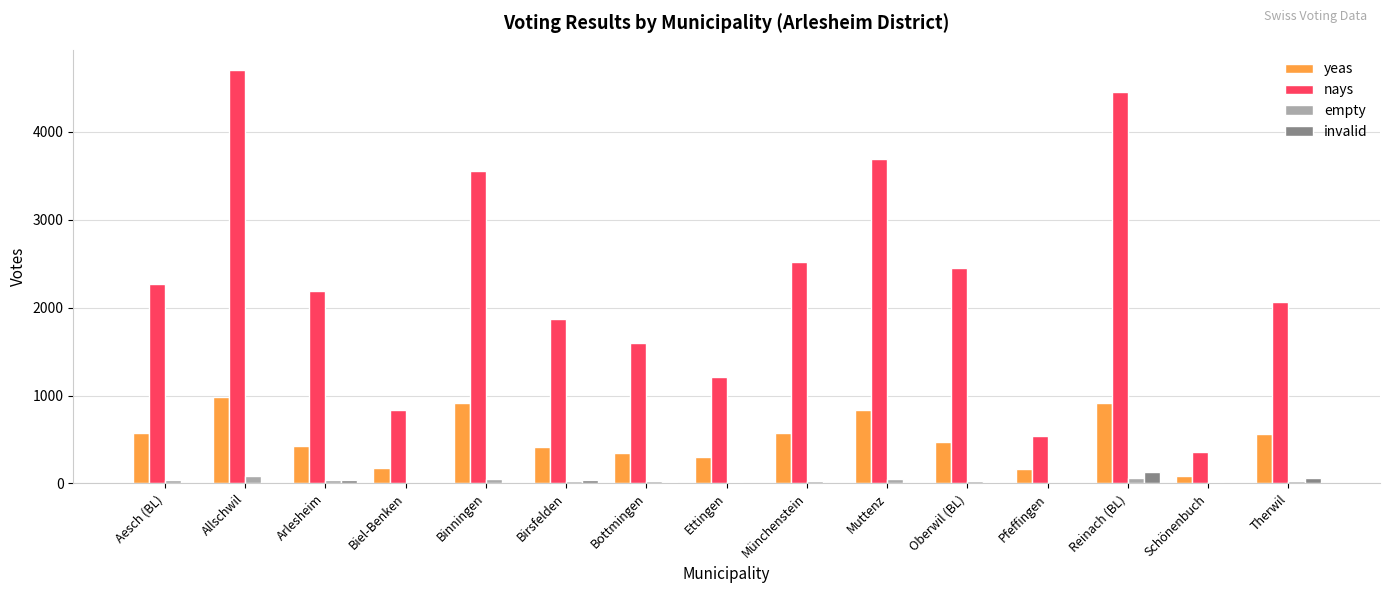

Are the bars grouped side by side (vs. stacked)?

Yes